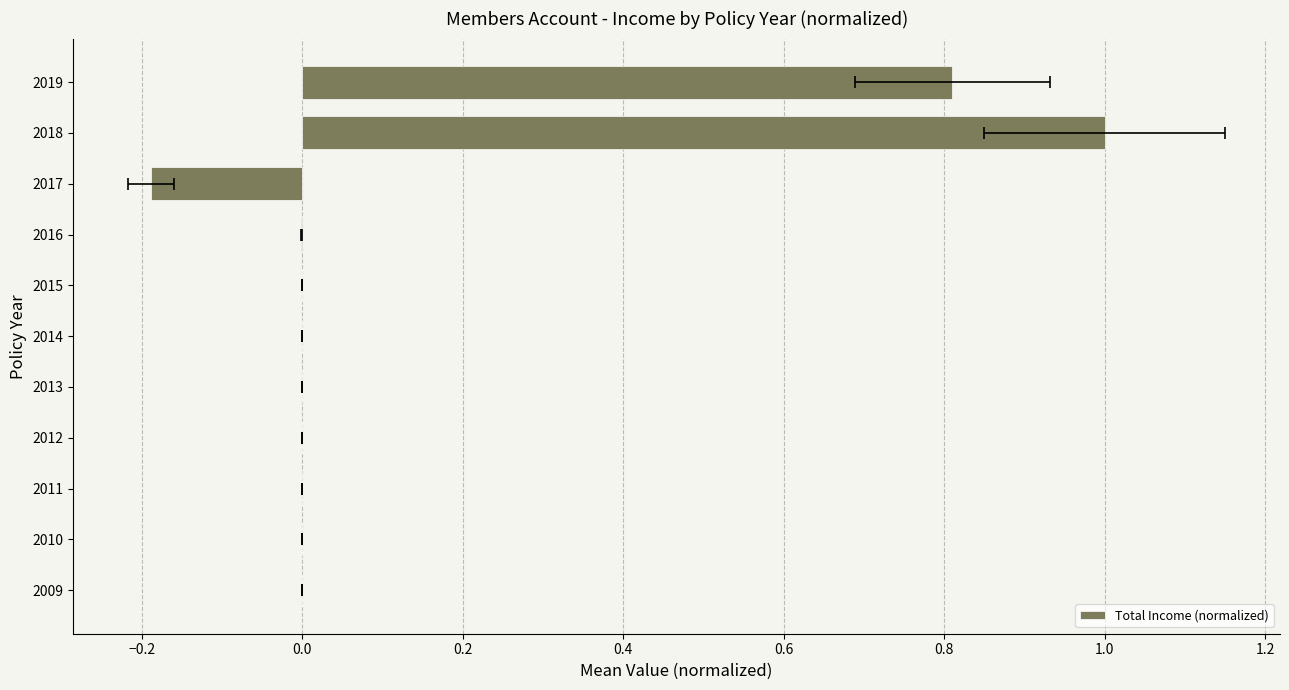

What is the average value?

0.1